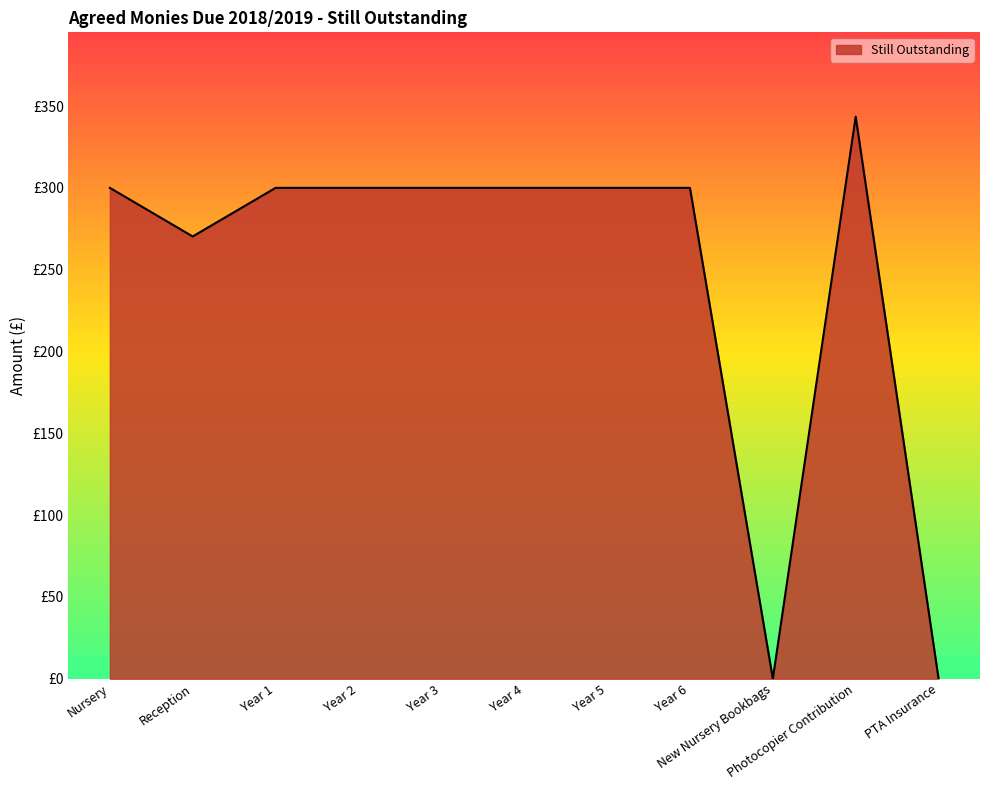

Between Year 5 and Photocopier Contribution, which is larger?

Photocopier Contribution